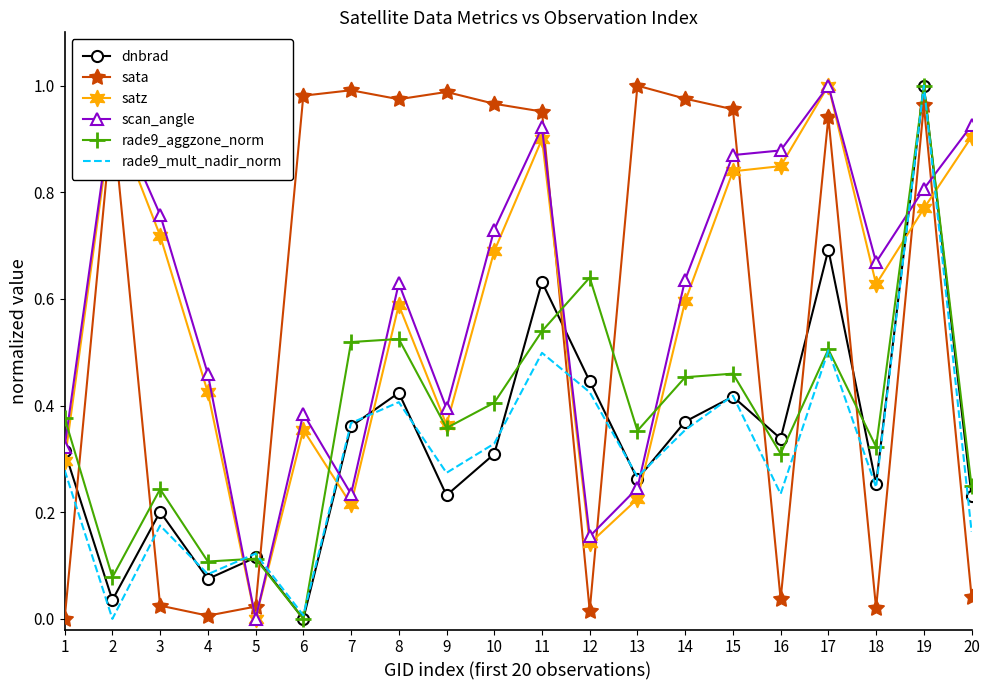

Which category has the highest value in the dnbrad series?

19